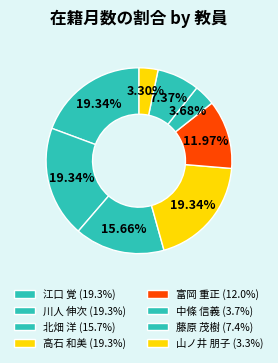

How many segments does this pie chart have?

8